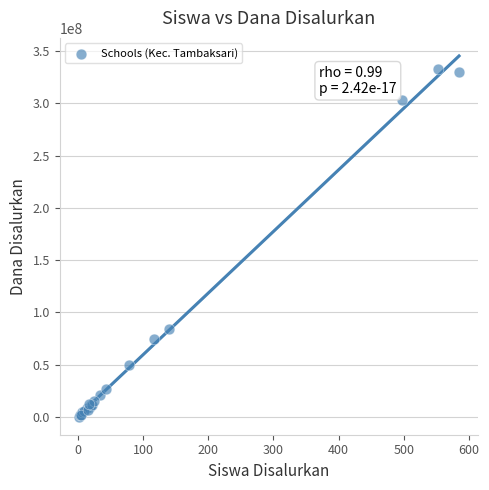

What Y value in the scatter plot is closest to 166687500?

84000000